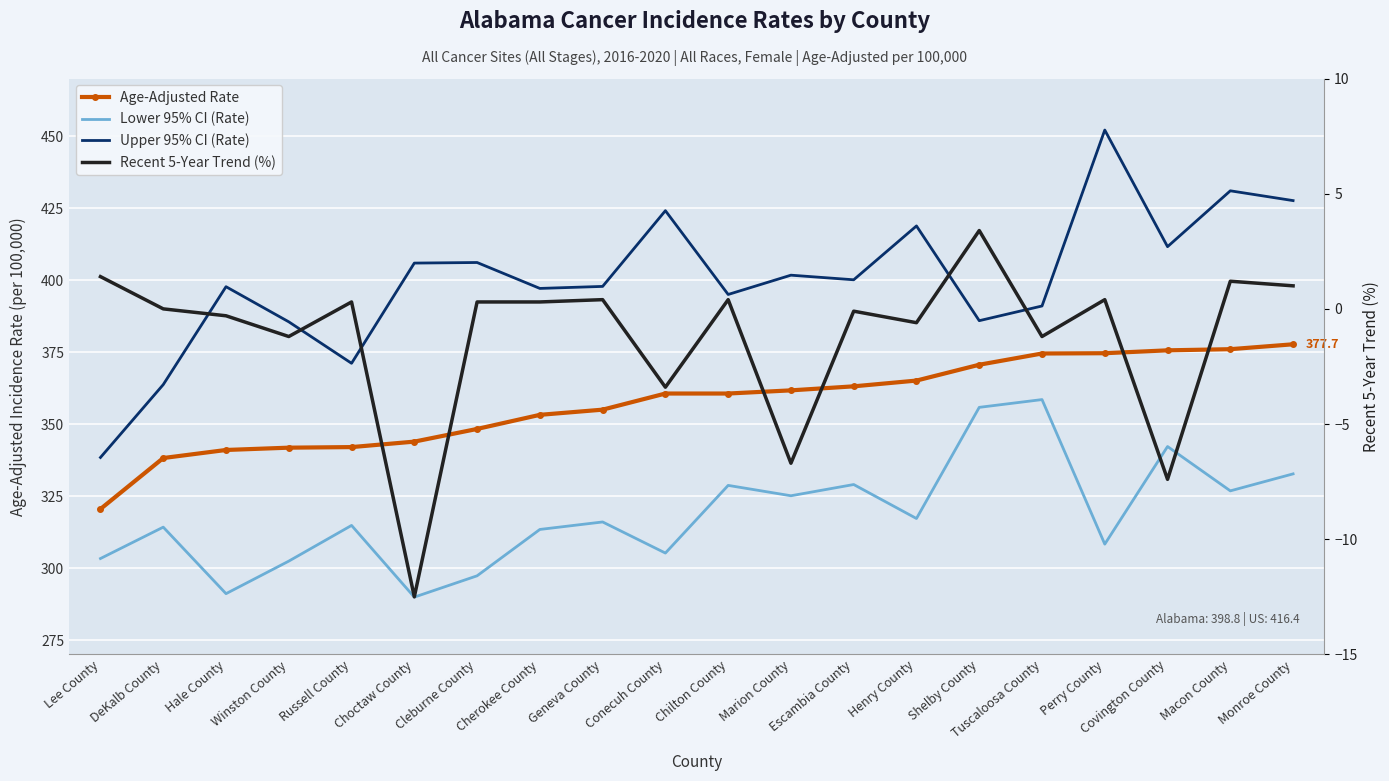

True or false: Age-Adjusted Rate has more than 2 points higher than both neighbors.

False